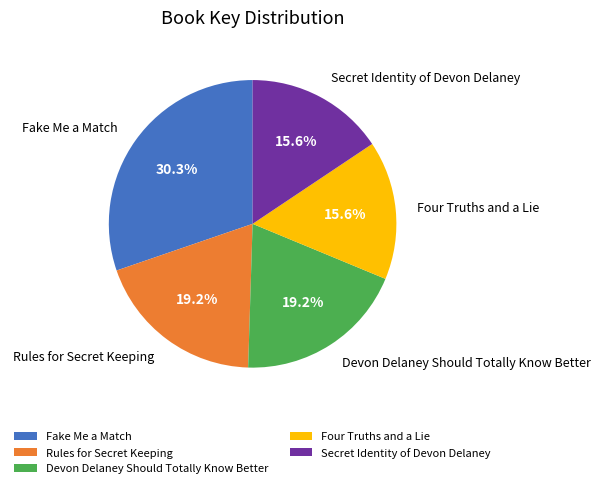

What portion of the pie excludes Rules for Secret Keeping?

80.8%